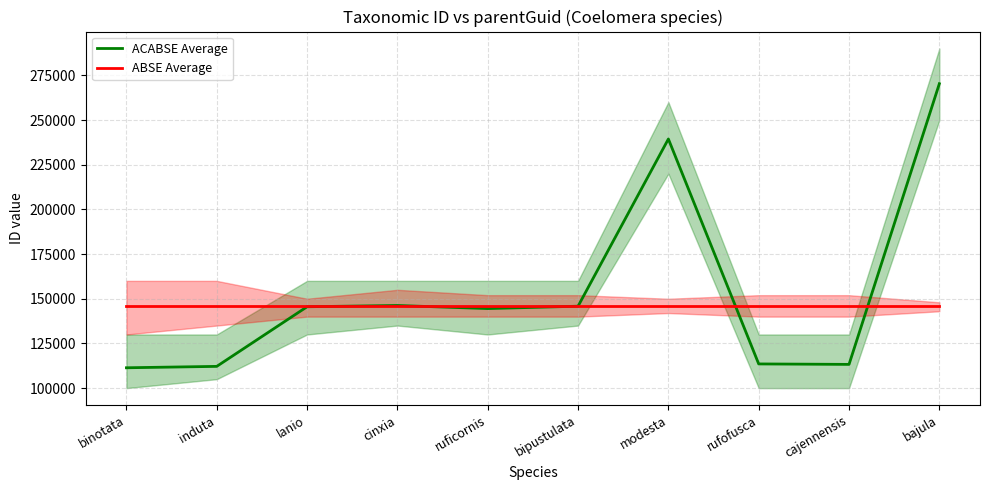

The value of ABSE Average at cinxia is 145746. True or false?

True